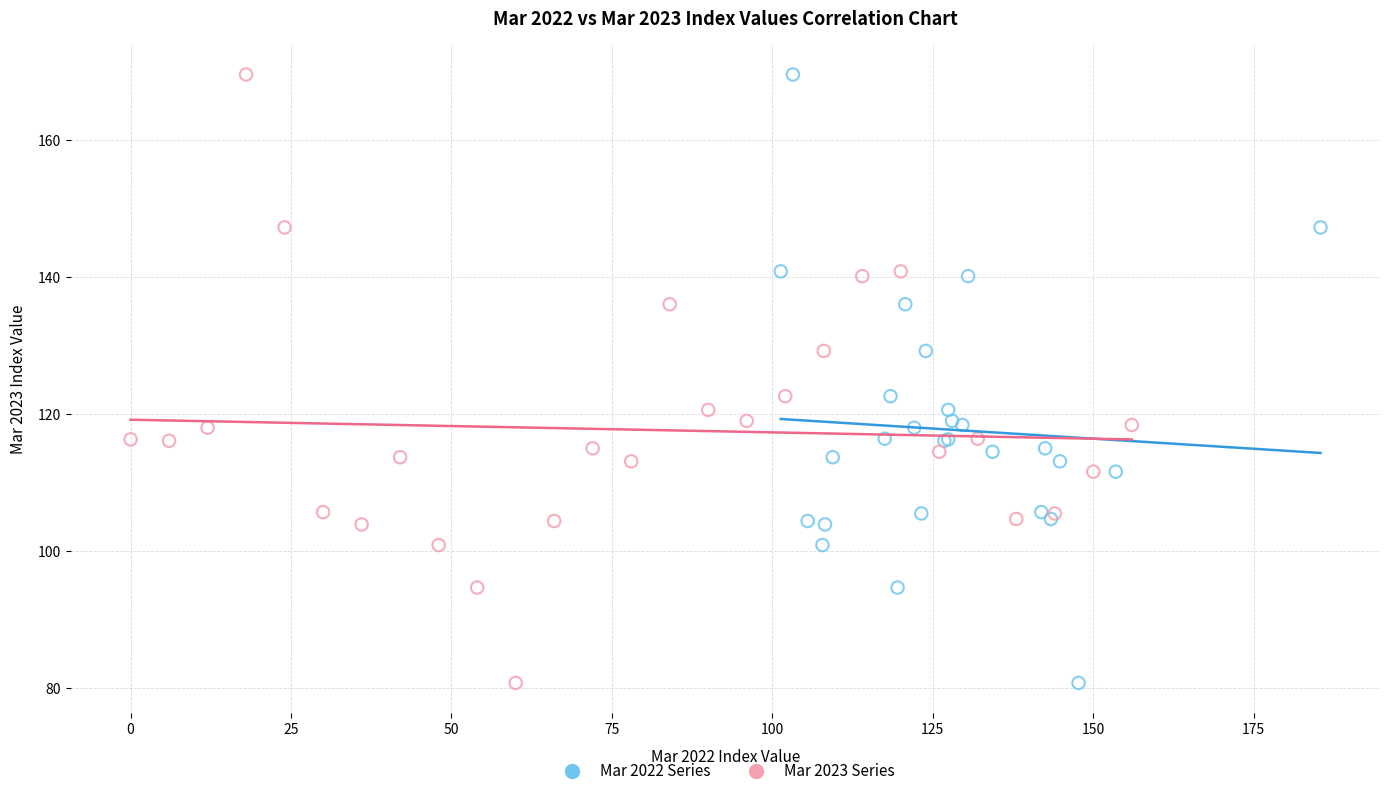

What are all the series names shown in the legend?

Mar 2022 Series, Mar 2023 Series